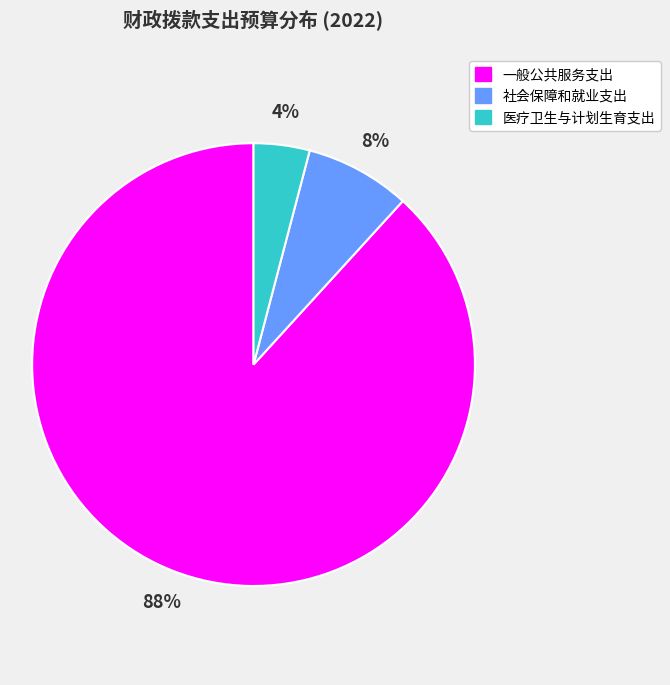

How many segments does this pie chart have?

3